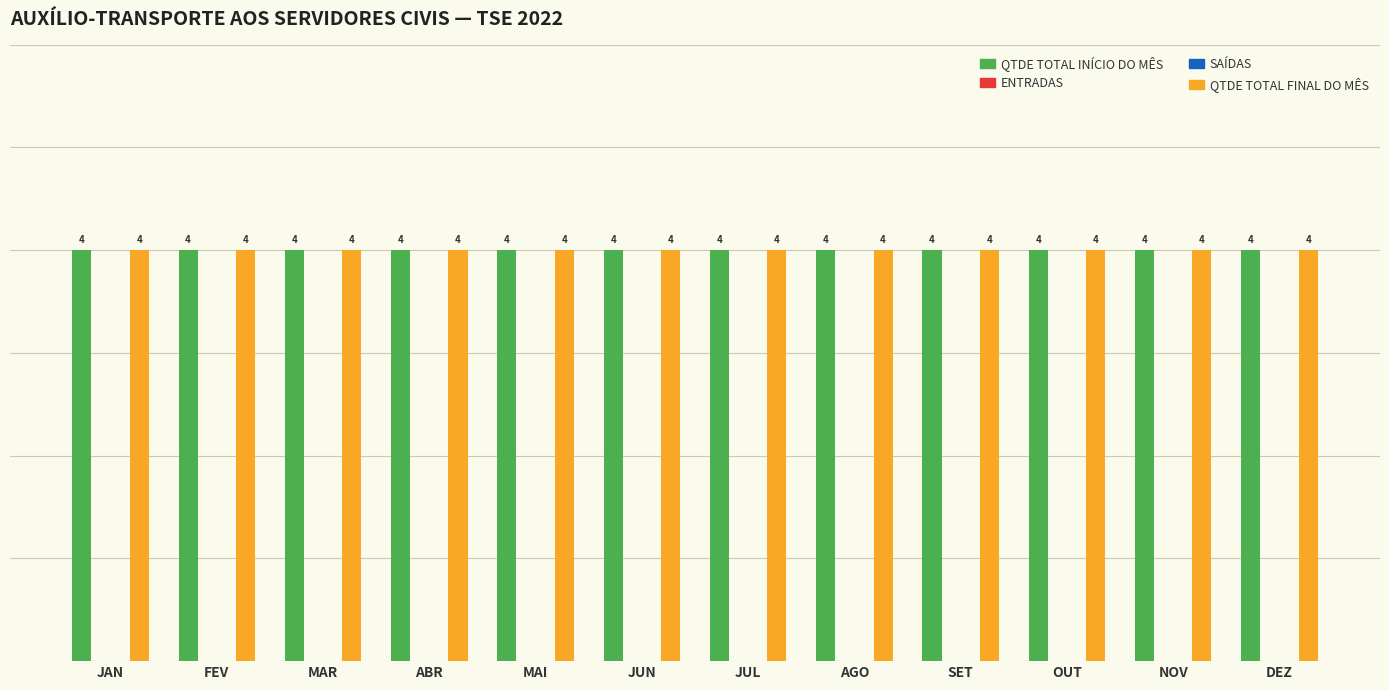

Reading left to right, transcribe all the data shown in this chart.

QTDE TOTAL INÍCIO DO MÊS: 4	4	4	4	4	4	4	4	4	4	4	4
ENTRADAS: 0	0	0	0	0	0	0	0	0	0	0	0
SAÍDAS: 0	0	0	0	0	0	0	0	0	0	0	0
QTDE TOTAL FINAL DO MÊS: 4	4	4	4	4	4	4	4	4	4	4	4